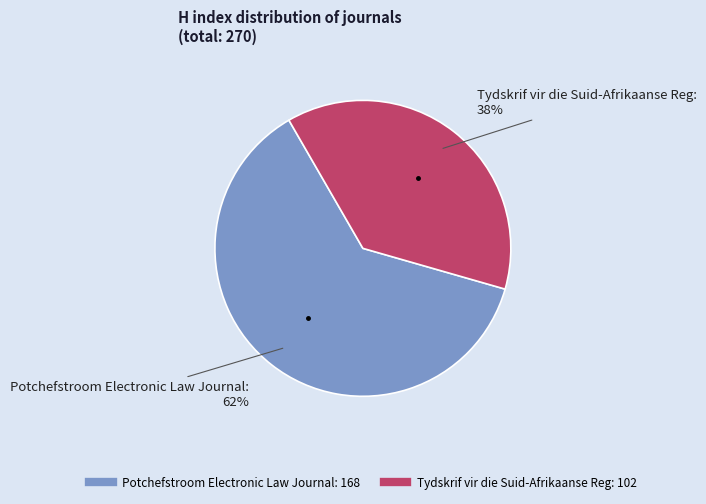

Is the sum of Tydskrif vir die Suid-Afrikaanse Reg and Potchefstroom Electronic Law Journal greater than half?

Yes